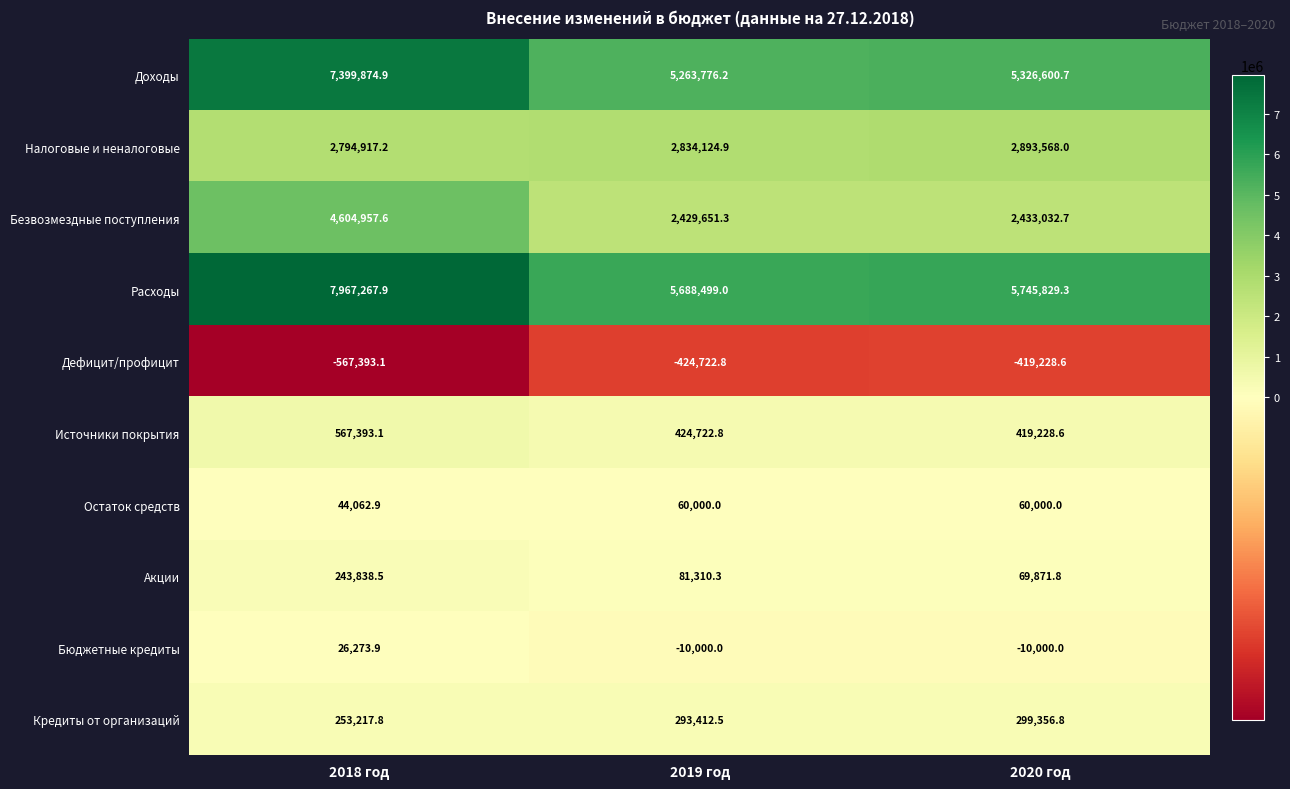

What is the difference between the highest and lowest values at 2018 год?

8534661.0